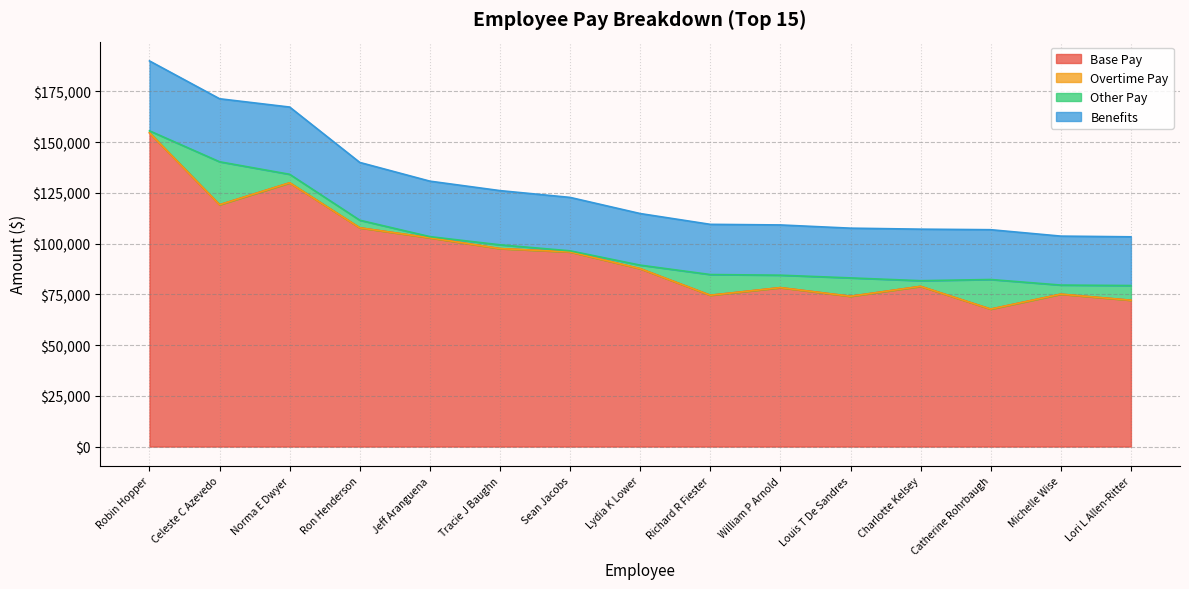

Is it true that Base Pay equals 78294.9 at William P Arnold?

True